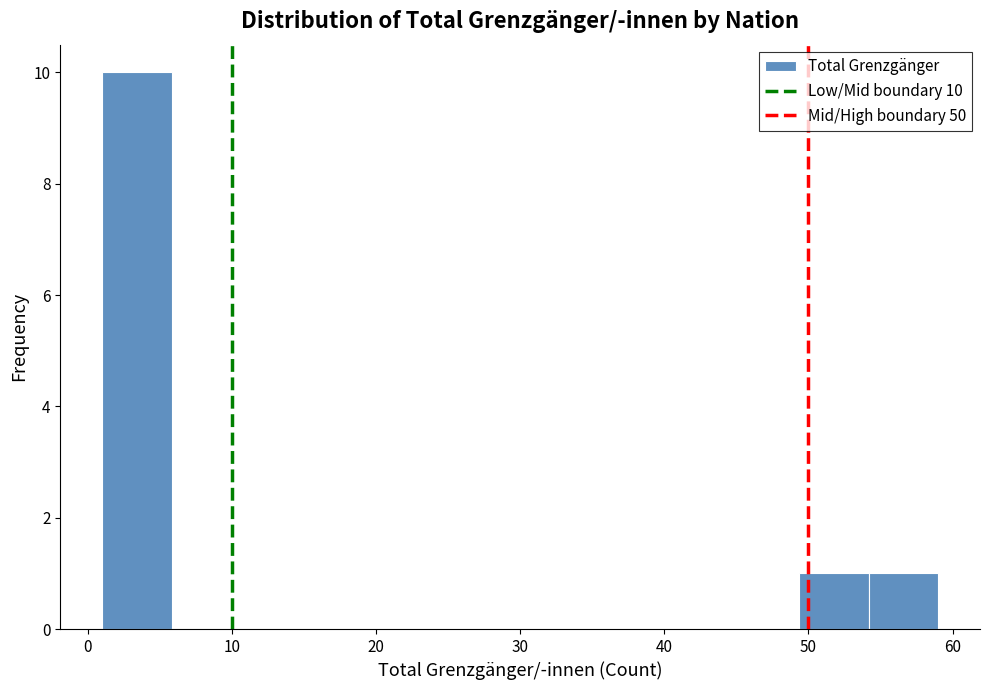

Which range on the x-axis has the tallest bar?

1 to 6